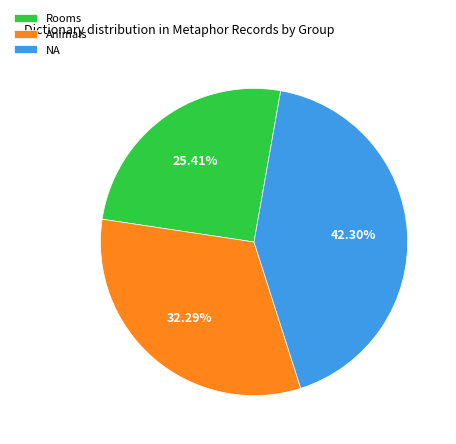

How many segments does this pie chart have?

3